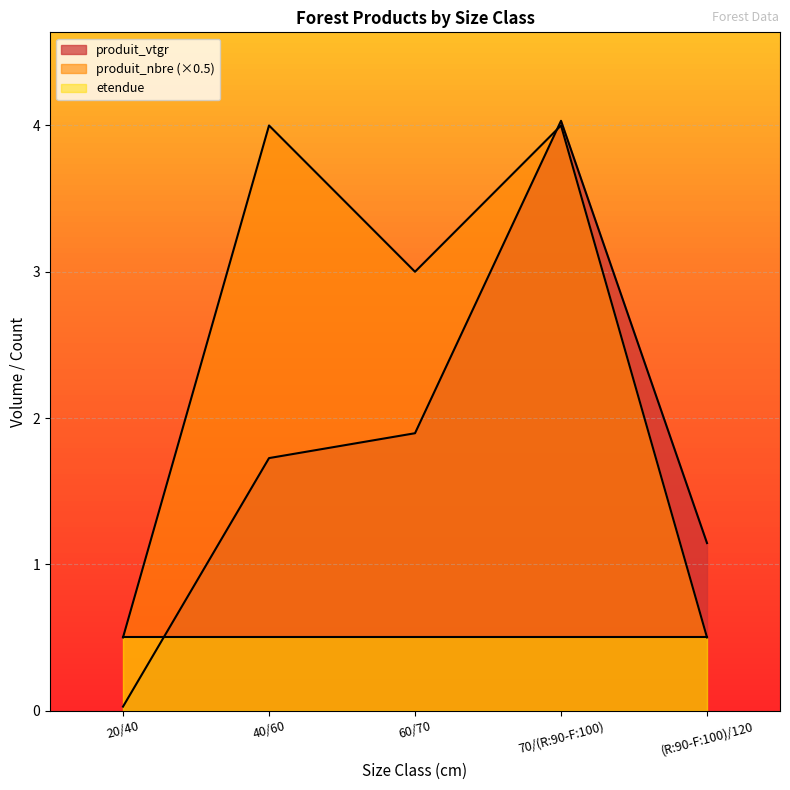

At which category does produit_nbre reach its first local peak?

40/60